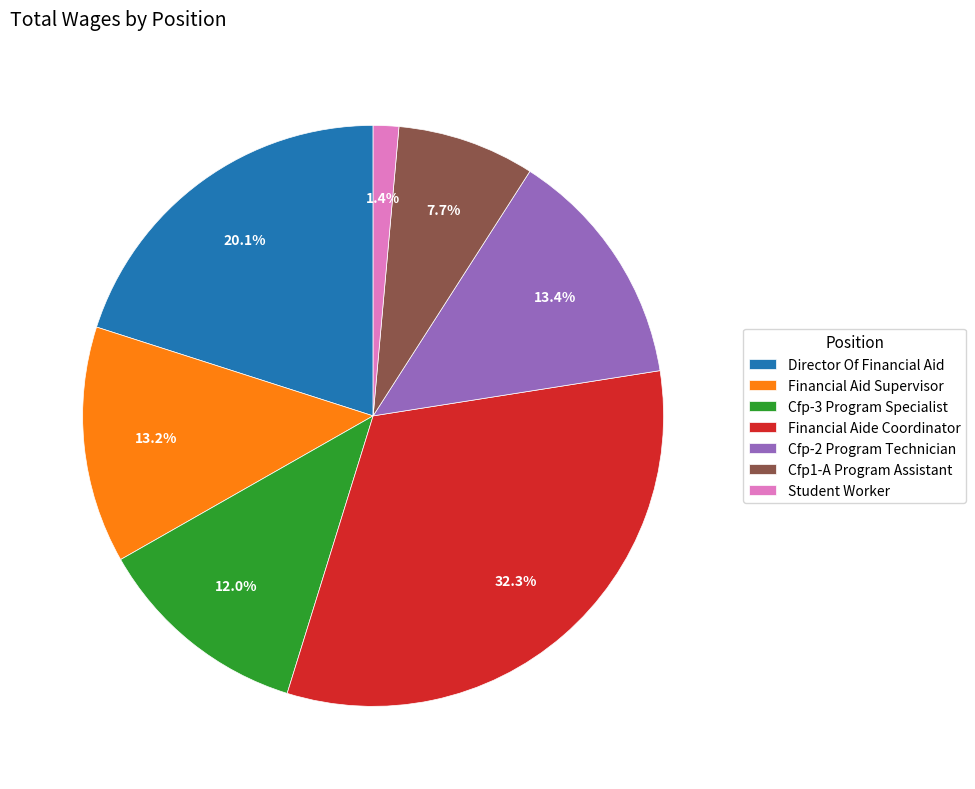

What is the largest slice in the pie chart?

Financial Aide Coordinator